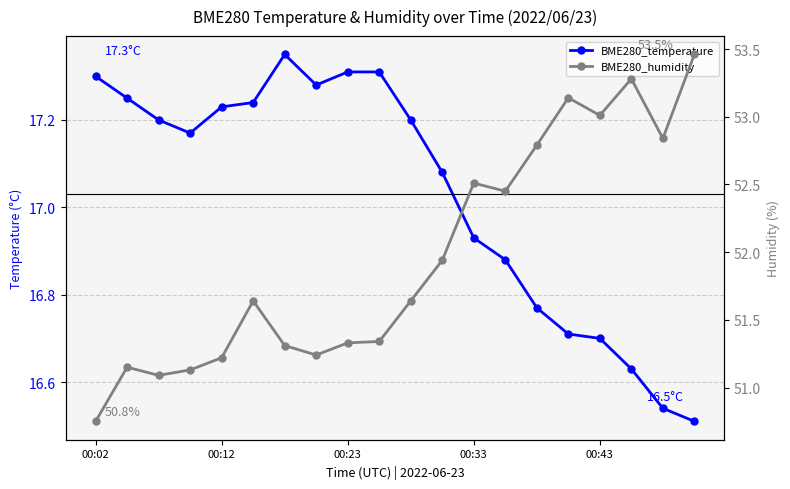

What is the spread (max minus min) of values at 17?

36.7